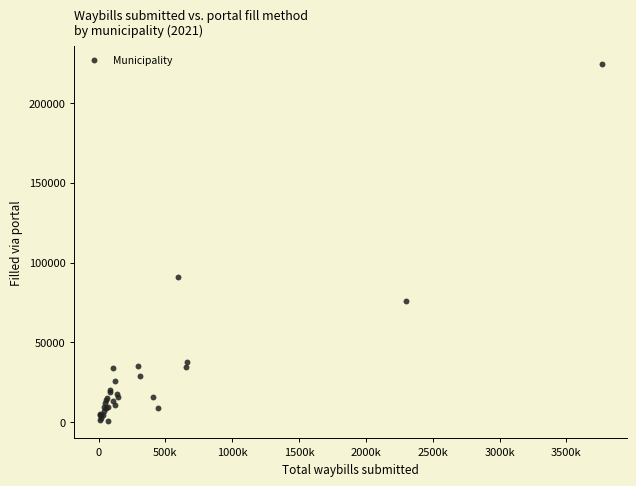

What Y value in the scatter plot is closest to 112814?

90915